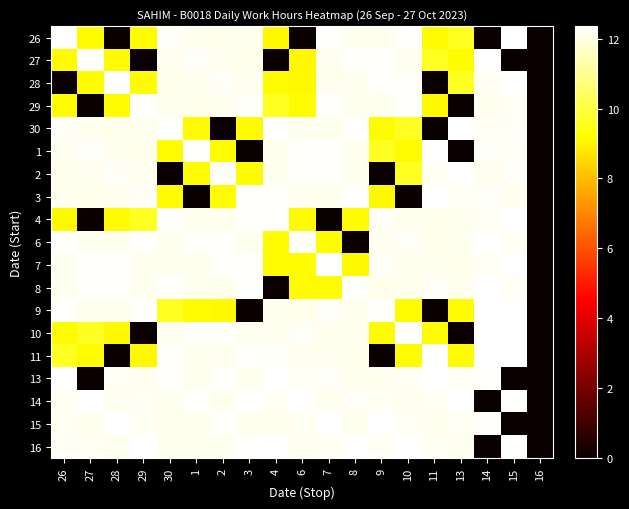

Which has a higher value, 2 or 7?

7